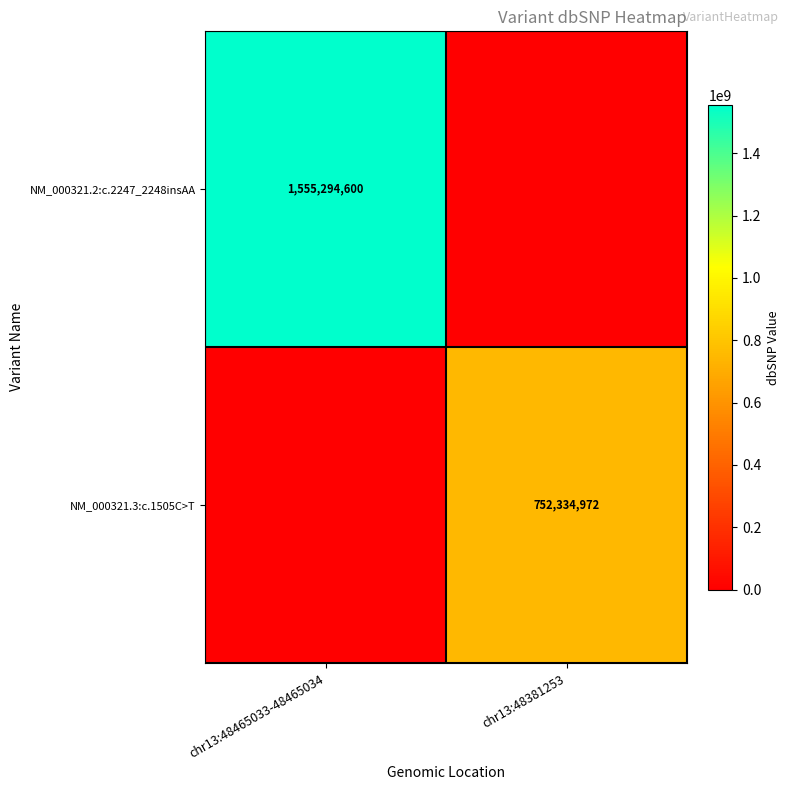

The value of NM_000321.3:c.1505C>T at chr13:48381253 is 752334972. True or false?

True